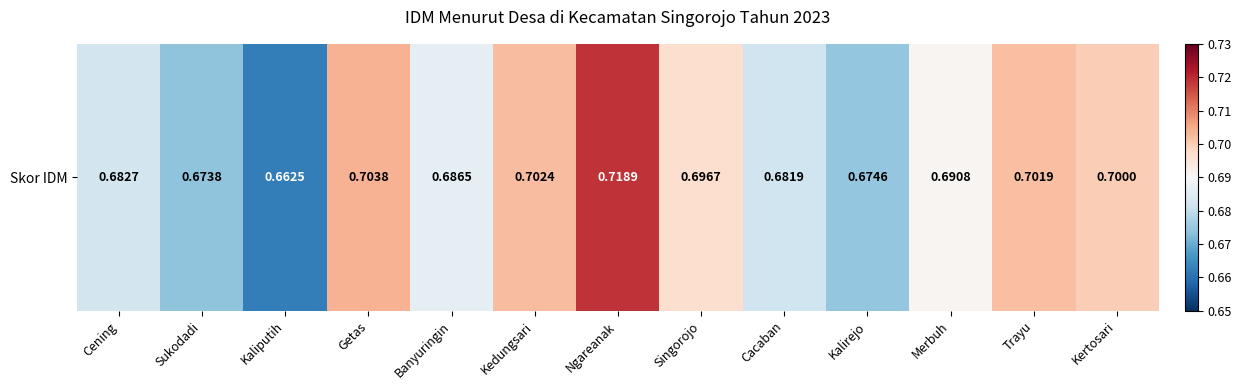

Reading right to left, list all the values displayed in this chart.

0.7	0.7	0.7	0.7	0.7	0.7	0.7	0.7	0.7	0.7	0.7	0.7	0.7